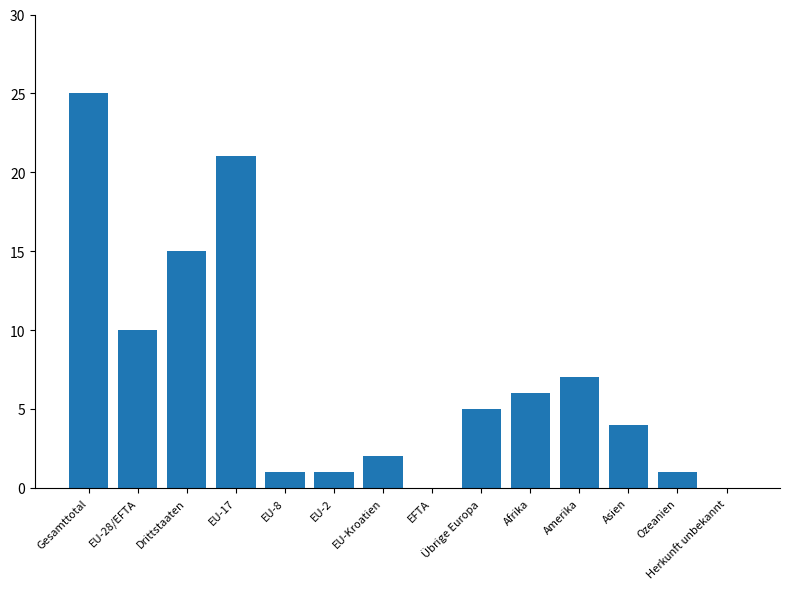

What is the sum of the values at EU-2 and EU-Kroatien?

3